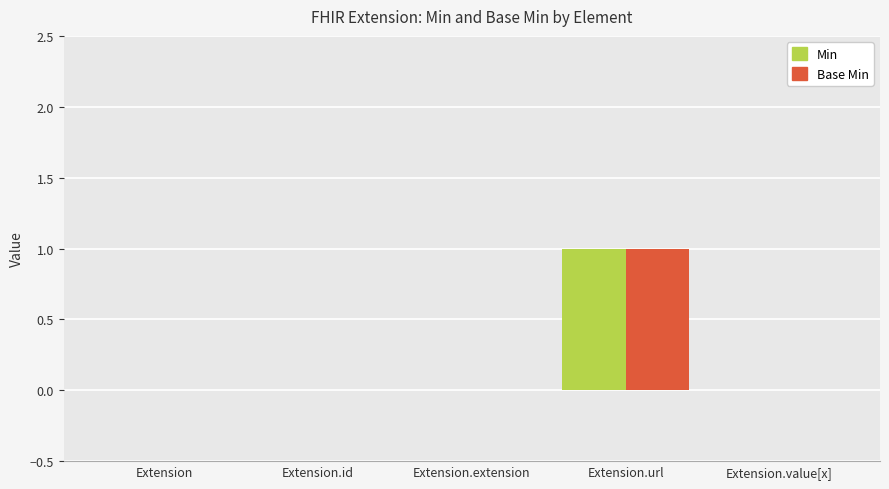

The value of Min at Extension is 0. True or false?

True